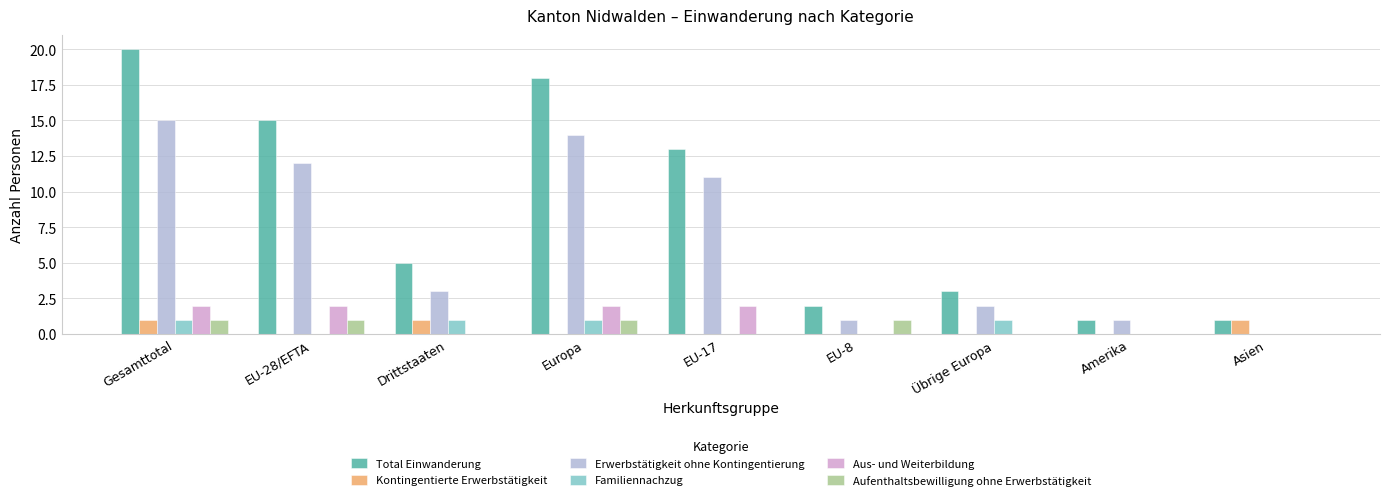

True or false: Aufenthaltsbewilligung ohne Erwerbstätigkeit has a value of 0 at Asien.

True